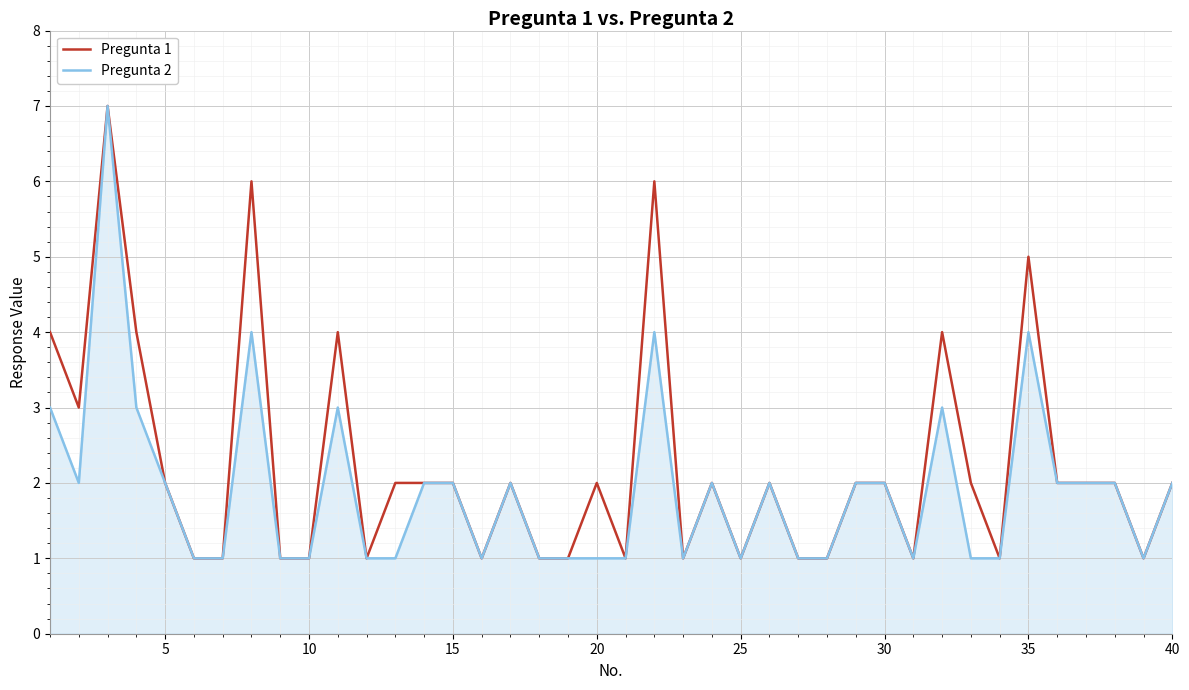

Rank the series by their average value, from highest to lowest.

Pregunta 1, Pregunta 2